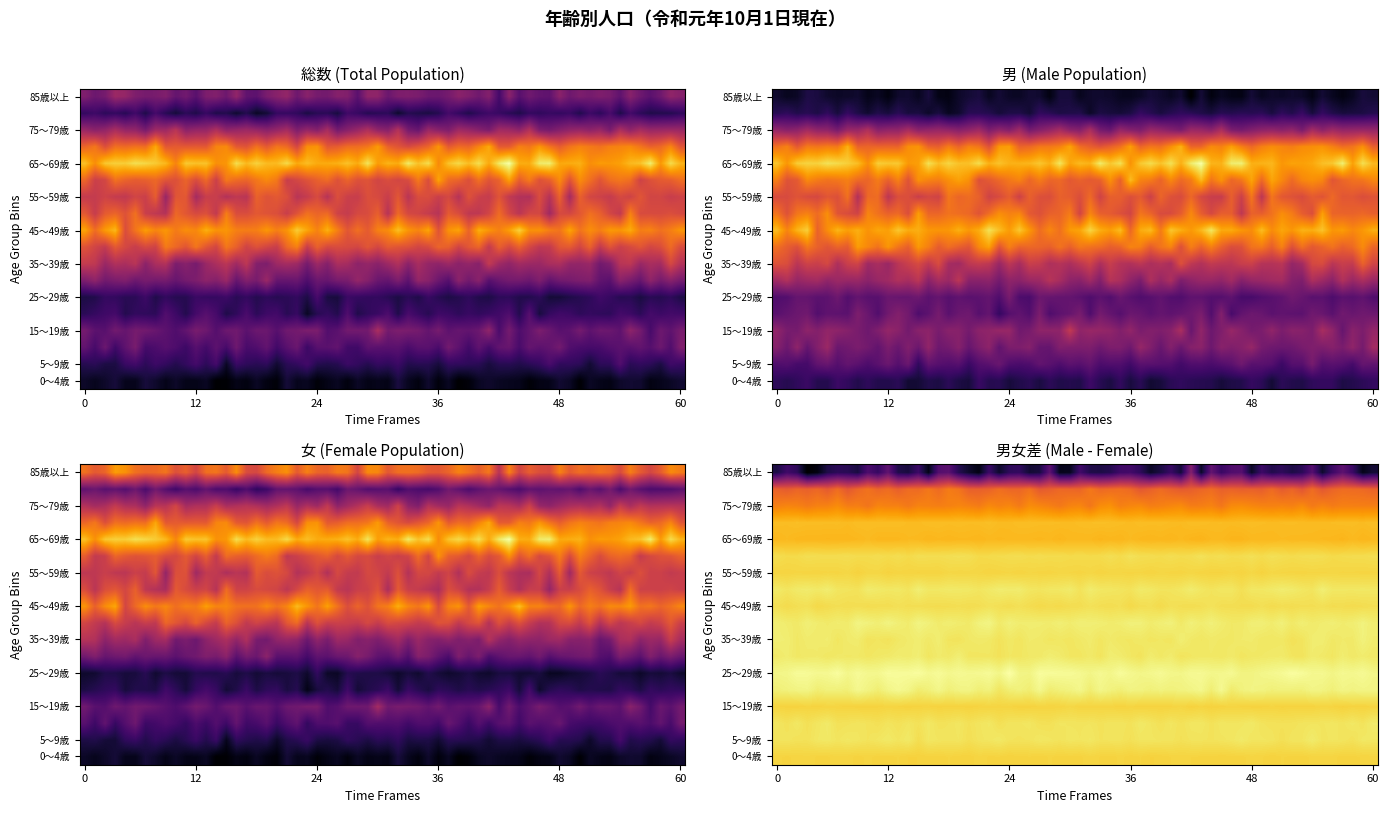

What is the smallest value displayed?

1457